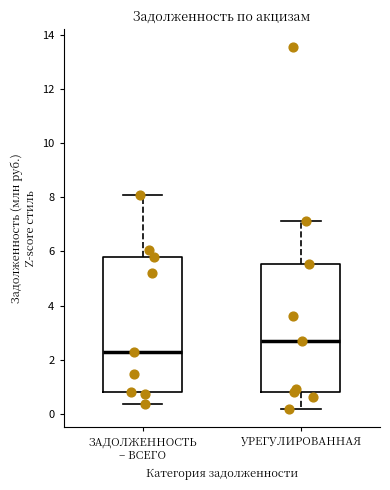

Reading left to right, read every box against the y-axis: the position of its median line, the range the box covers, and the ends of its whiskers. The values are not printed on the chart, so give them approximately, as read against the axis.

ЗАДОЛЖЕННОСТЬ – ВСЕГО: median 2.2, box 0.8 to 5.8, whiskers 0.4 to 8.0
УРЕГУЛИРОВАННАЯ: median 2.6, box 0.8 to 5.6, whiskers 0.2 to 7.2